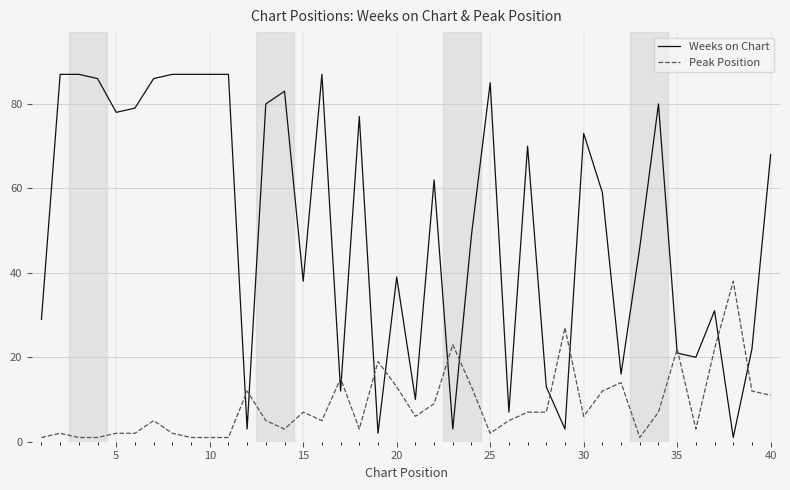

Which series has the widest spread of values?

Weeks on Chart